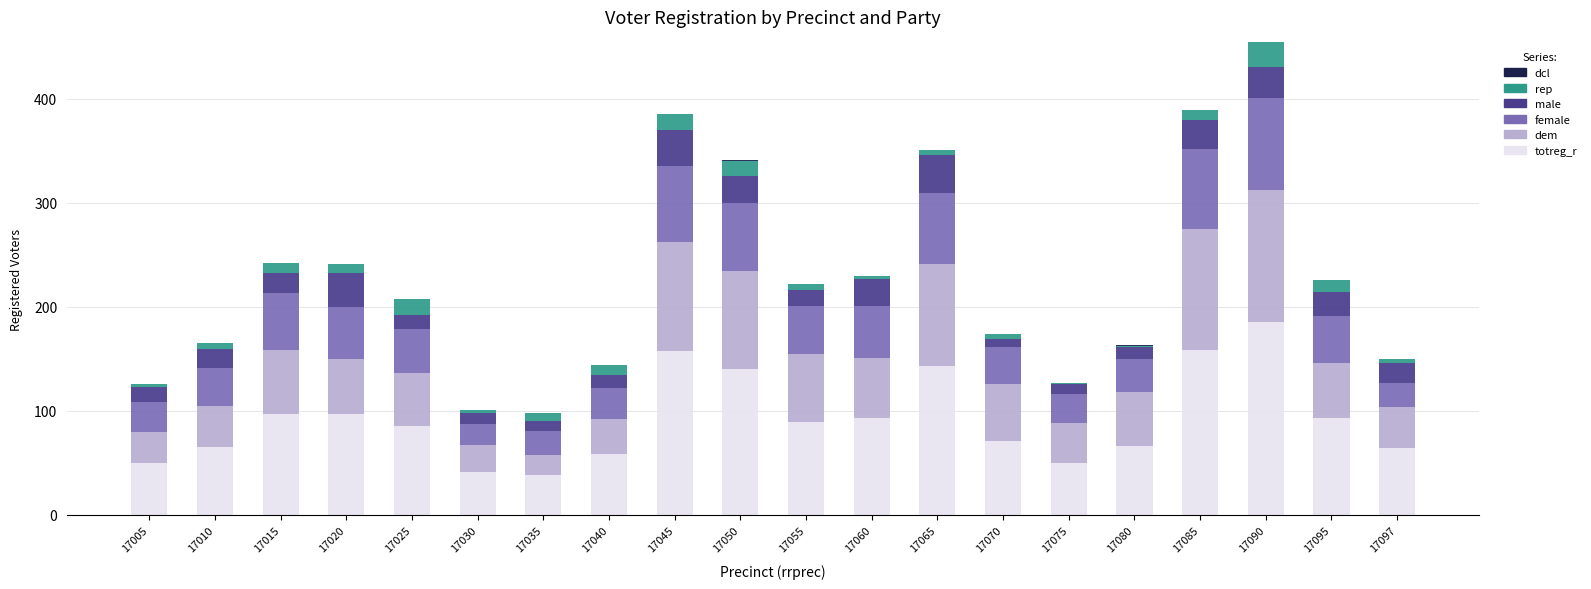

The value of totreg_r at 17085 is 56. True or false?

False